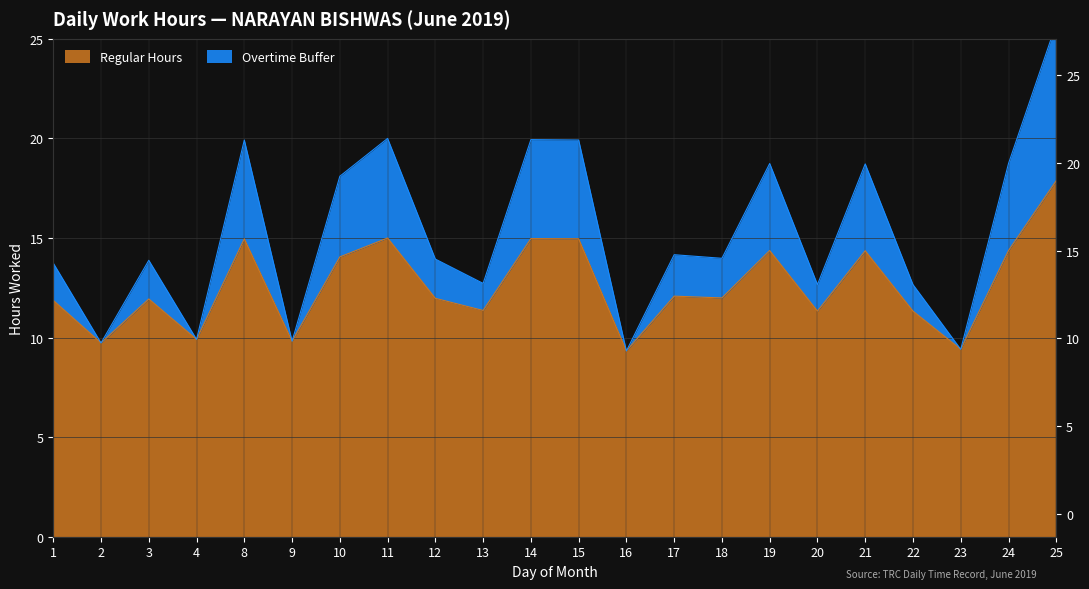

Which series changed the most between 2 and 22?

Overtime Buffer